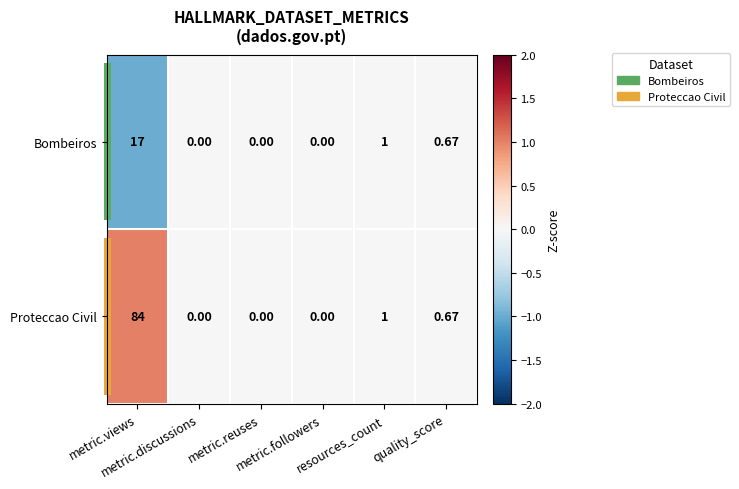

Which series has the largest total across all categories?

Proteccao Civil